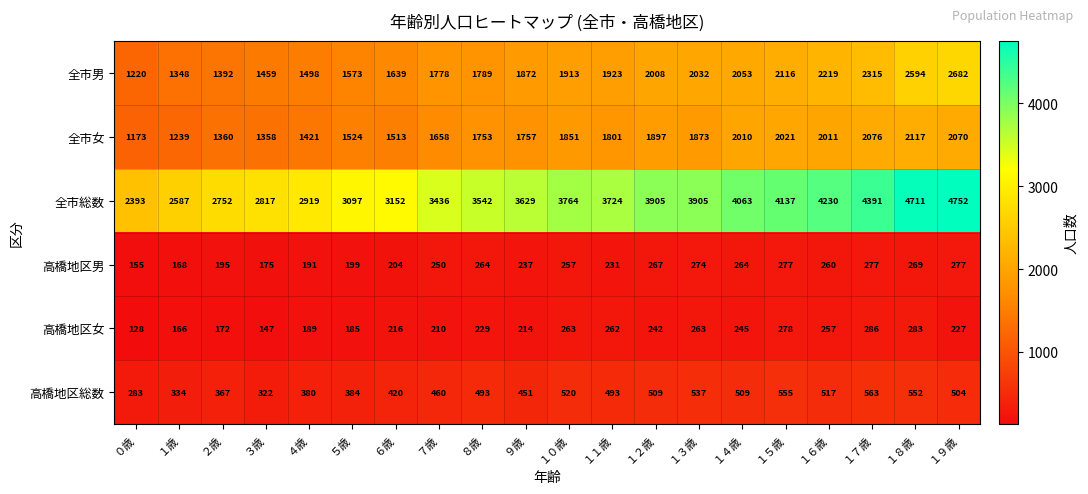

Which label corresponds to the smallest value in the chart?

０歳